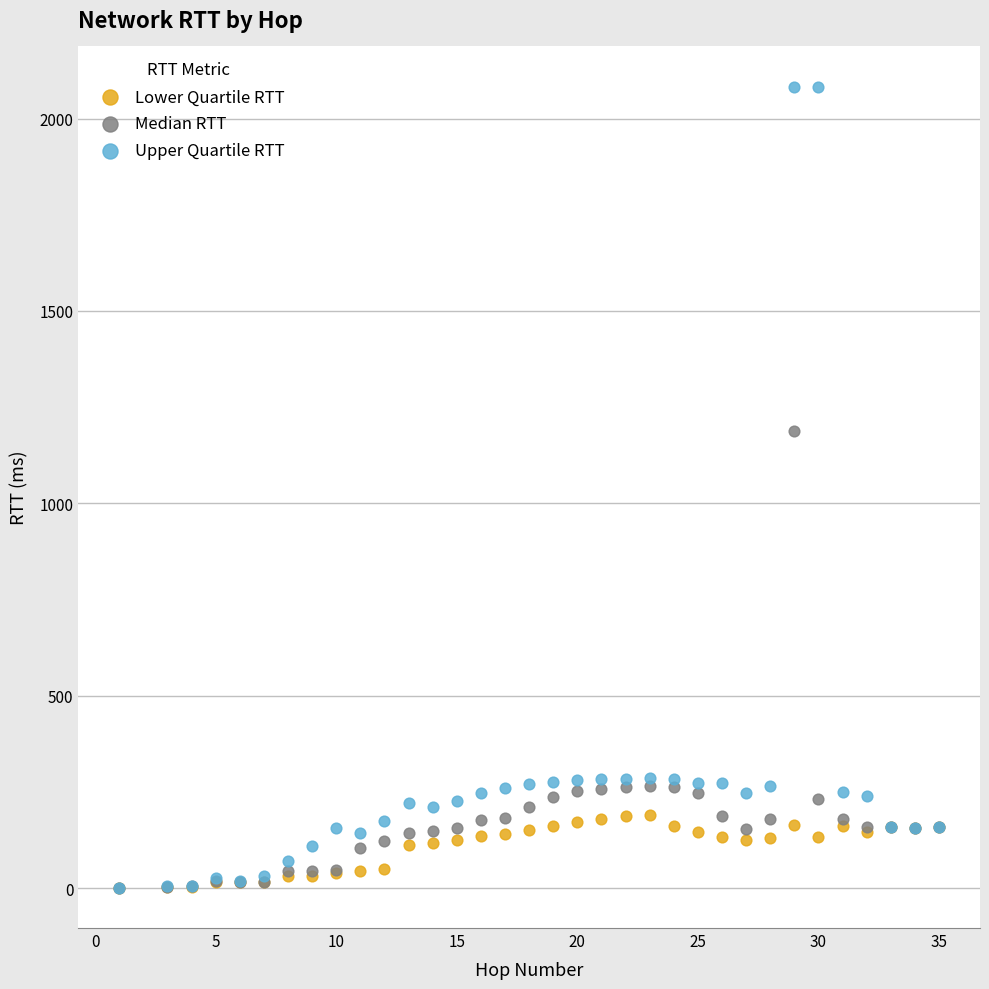

In the Upper Quartile RTT series, what Y value is closest to 1041?

284.8